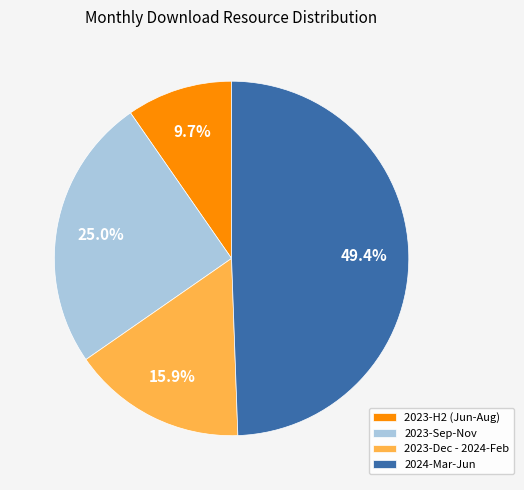

Combined, what portion of the pie is 2023-Sep-Nov and 2023-H2 (Jun-Aug)?

34.7%